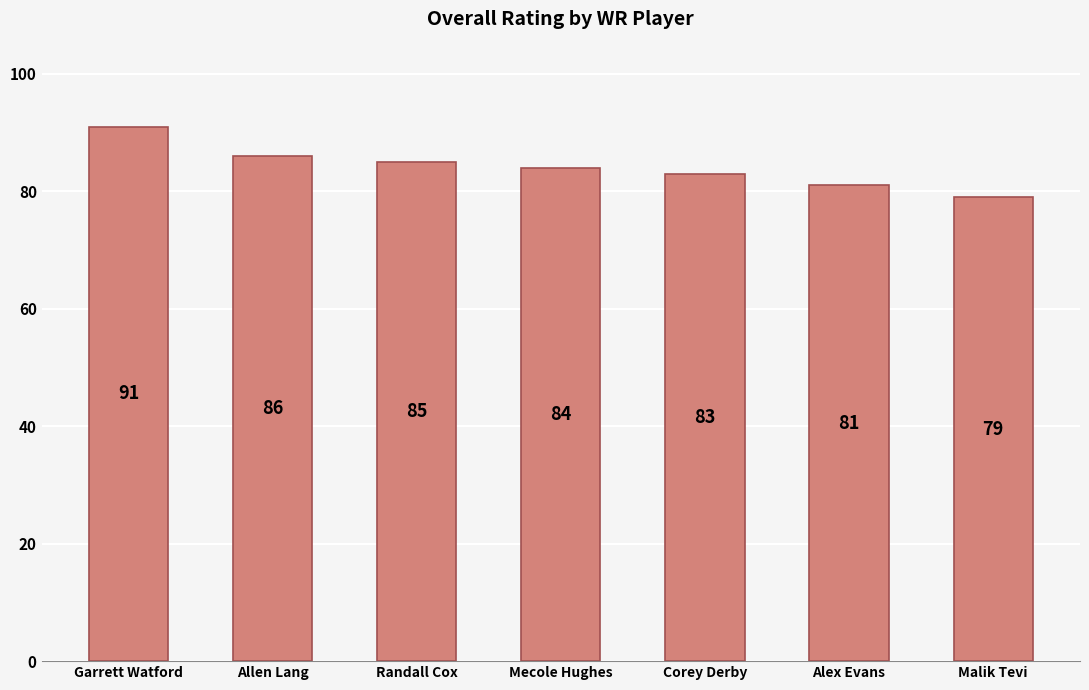

Where is the data nearest to the value 85?

Randall Cox